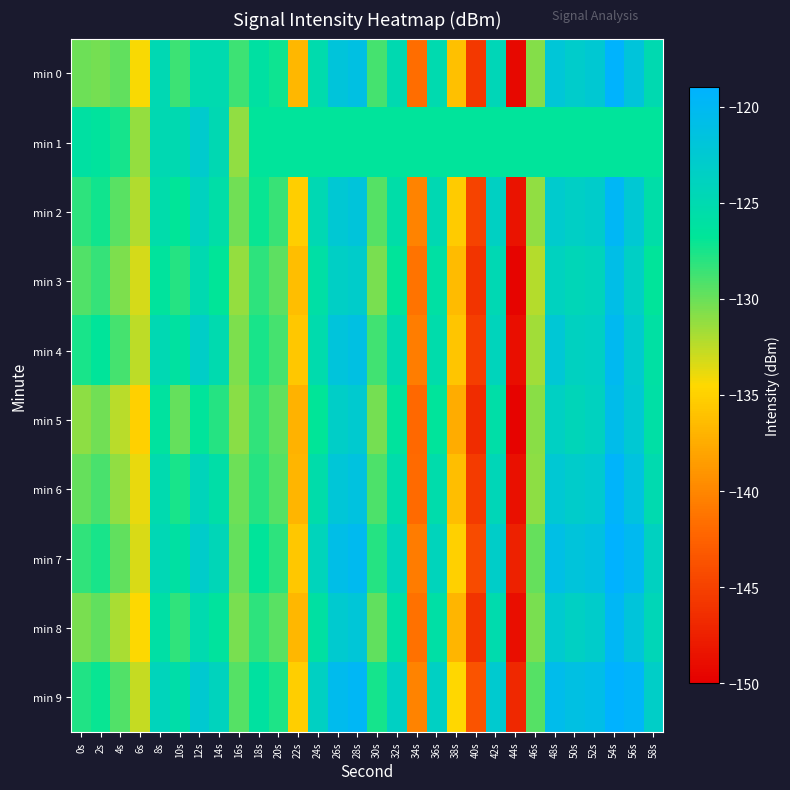

Which series has the largest total across all categories?

min 1